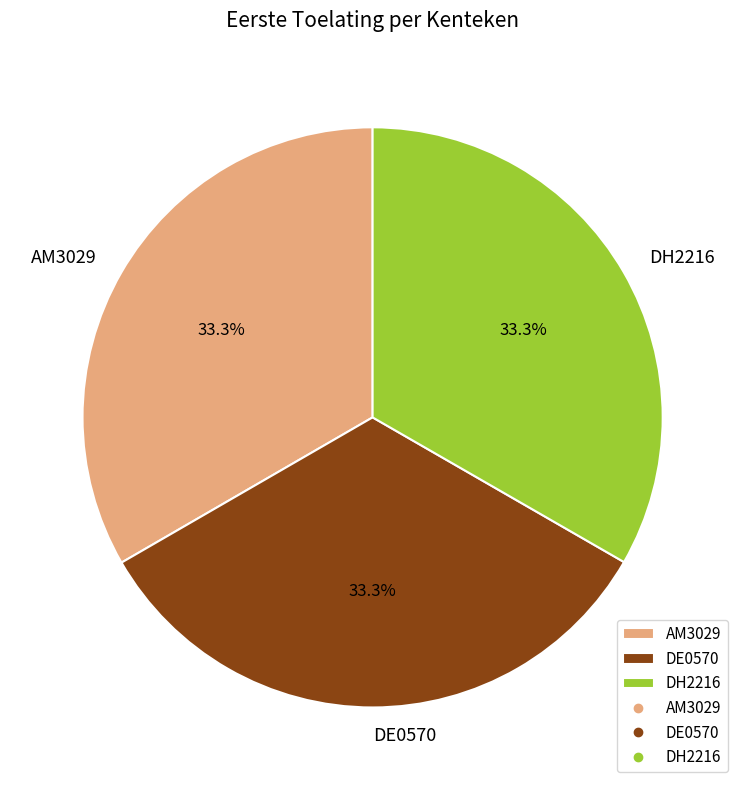

Is the sum of AM3029 and DE0570 greater than half?

Yes